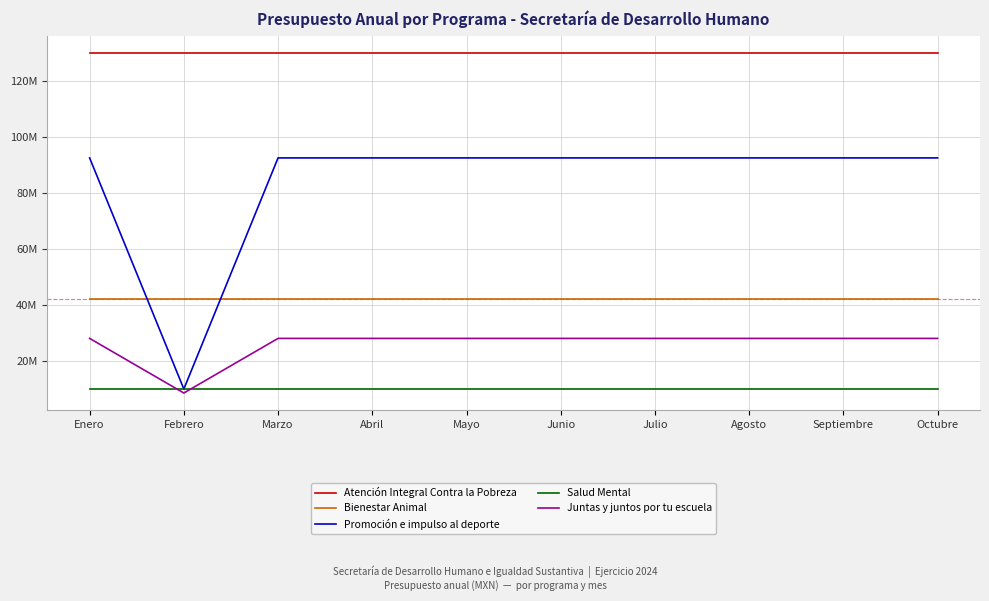

What is the difference between the second highest and minimum values in the Juntas y juntos por tu escuela series?

19460733.9